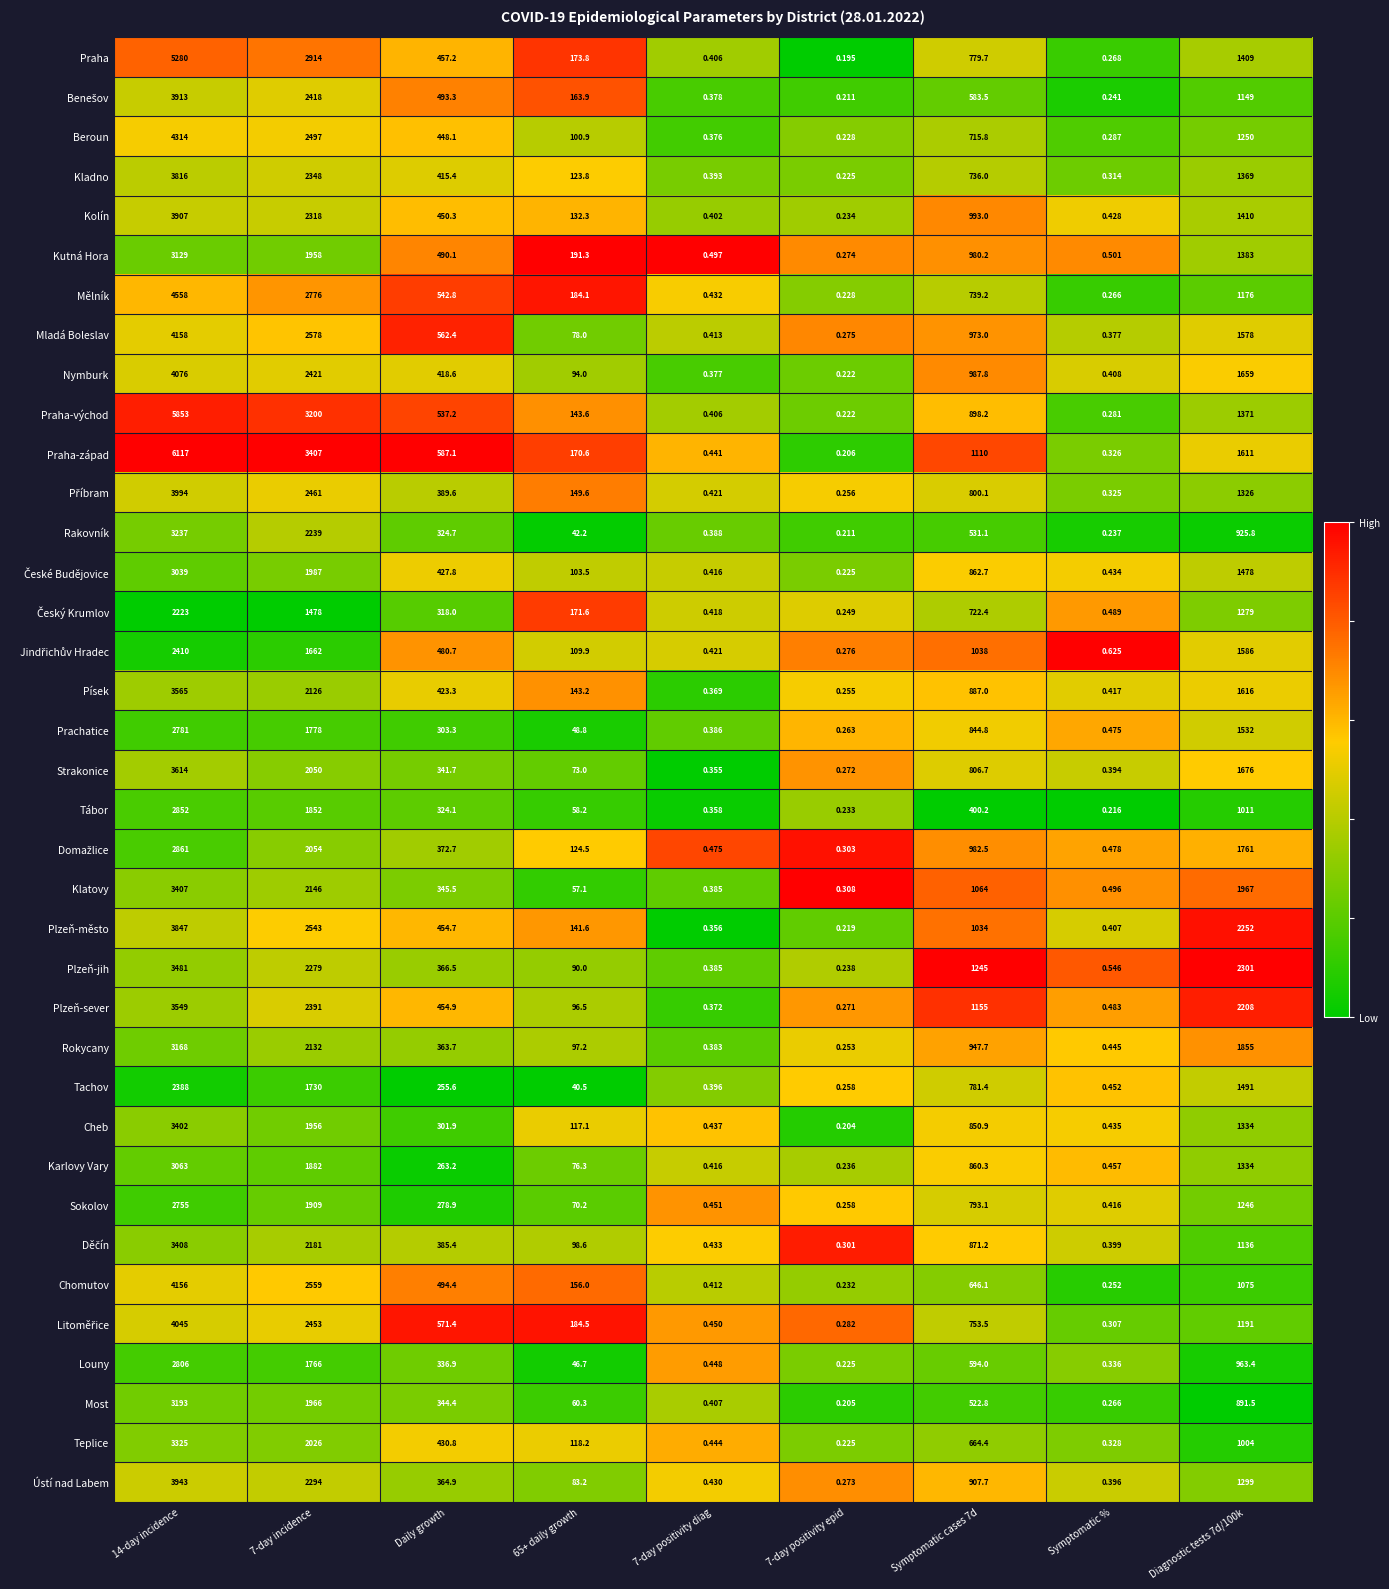

Is the value of Prachatice at 7-day positivity epid greater than the value of Plzeň-město at 7-day positivity epid?

Yes